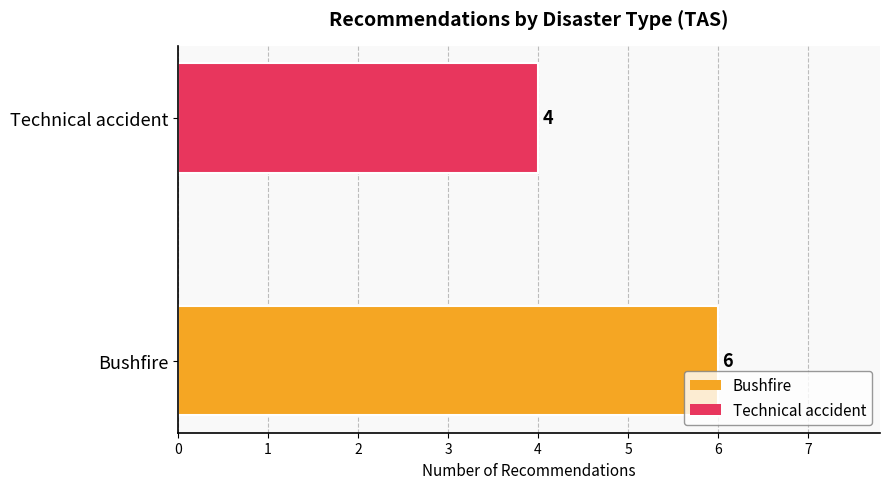

Rank the categories by value from highest to lowest.

Bushfire, Technical accident